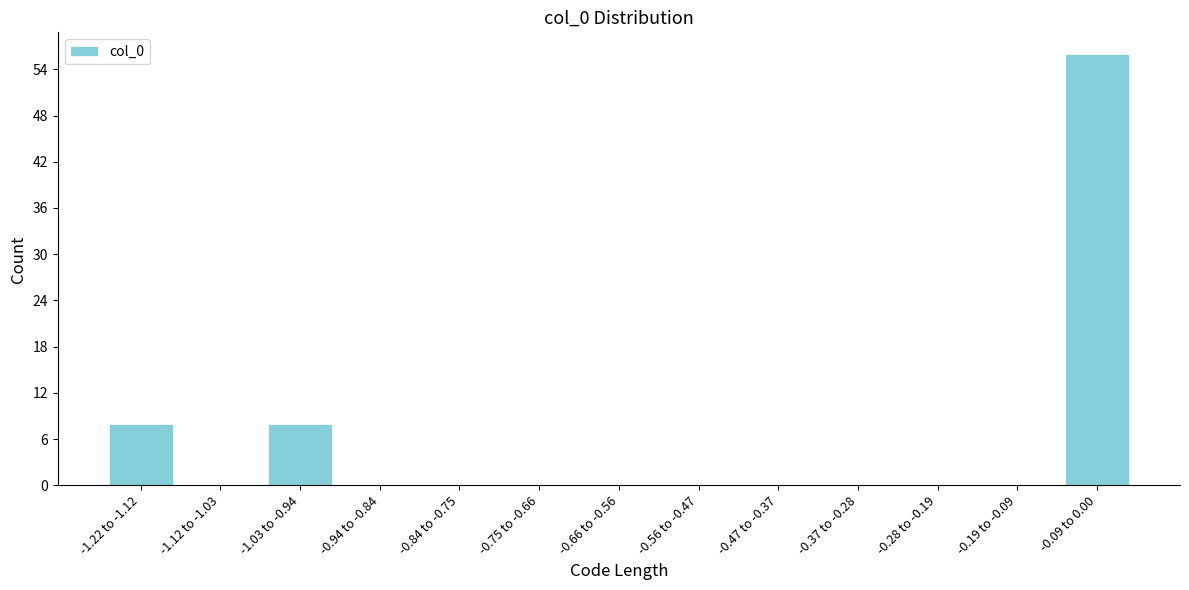

Reading left to right, extract all data points from this chart.

-1.22 to -1.12=8	-1.12 to -1.03=0	-1.03 to -0.94=8	-0.94 to -0.84=0	-0.84 to -0.75=0	-0.75 to -0.66=0	-0.66 to -0.56=0	-0.56 to -0.47=0	-0.47 to -0.37=0	-0.37 to -0.28=0	-0.28 to -0.19=0	-0.19 to -0.09=0	-0.09 to 0.00=56